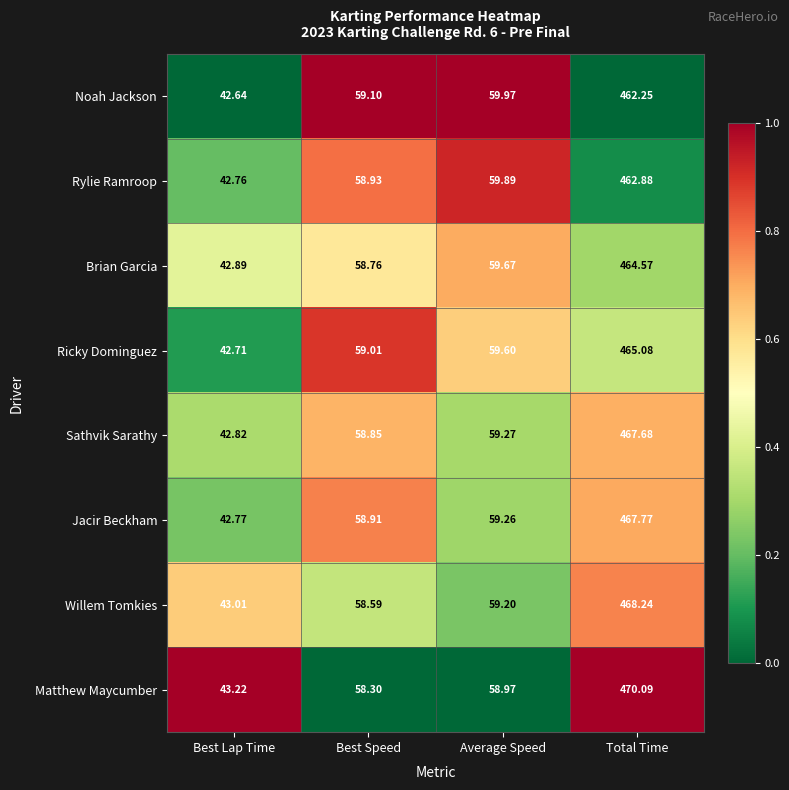

Which series has the largest range (max minus min)?

Matthew Maycumber